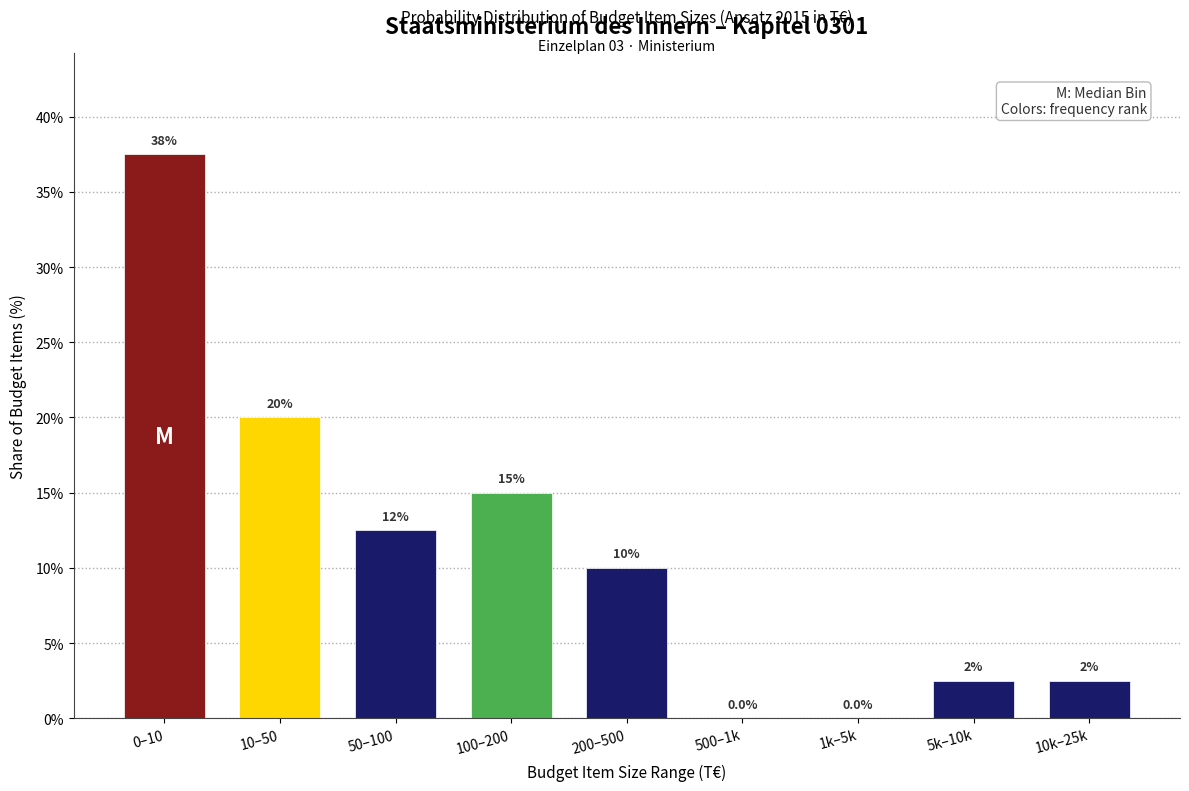

Reading right to left, list all the values displayed in this chart.

10k–25k=2.5	5k–10k=2.5	1k–5k=0.0	500–1k=0.0	200–500=10.0	100–200=15.0	50–100=12.5	10–50=20.0	0–10=37.5